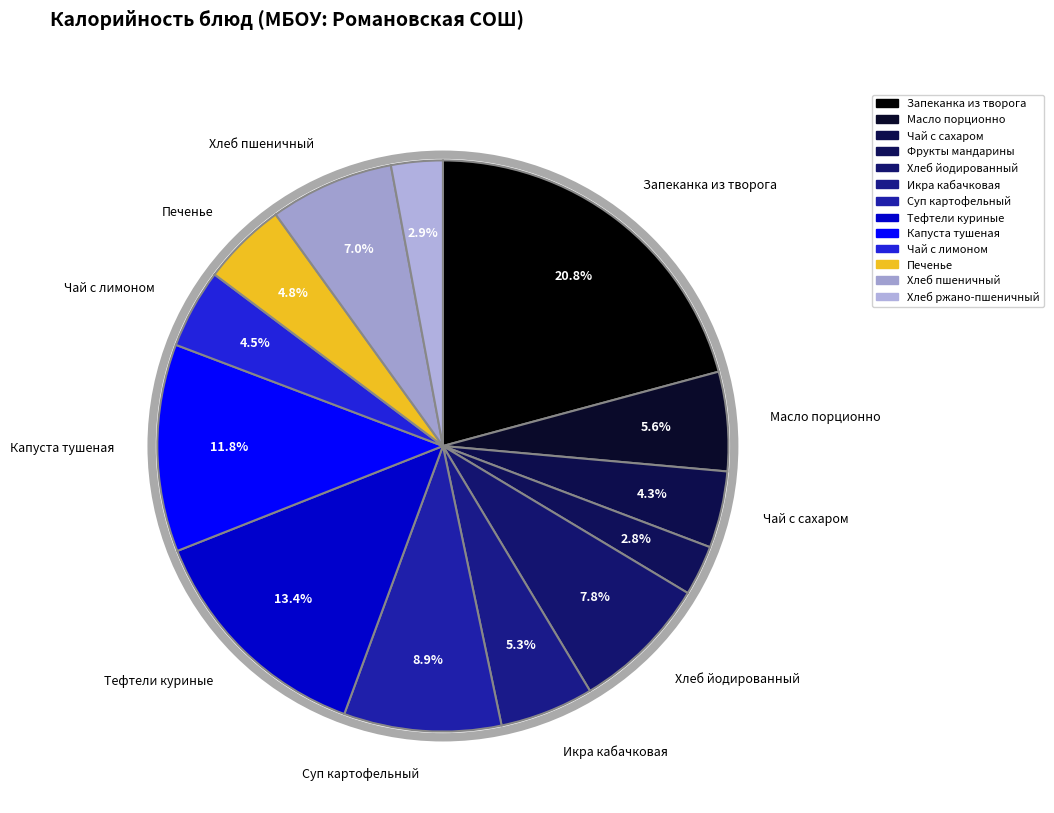

How many slices are in this pie chart?

13